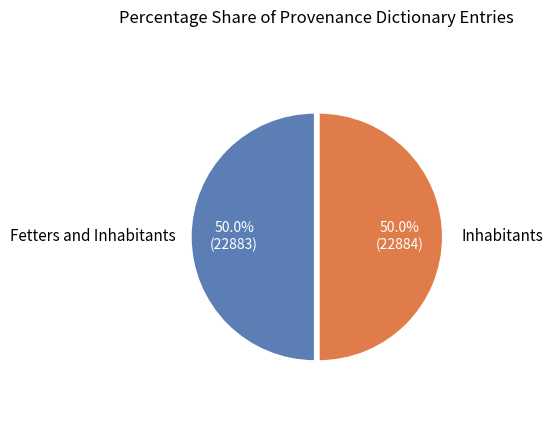

What is the largest slice in the pie chart?

Inhabitants